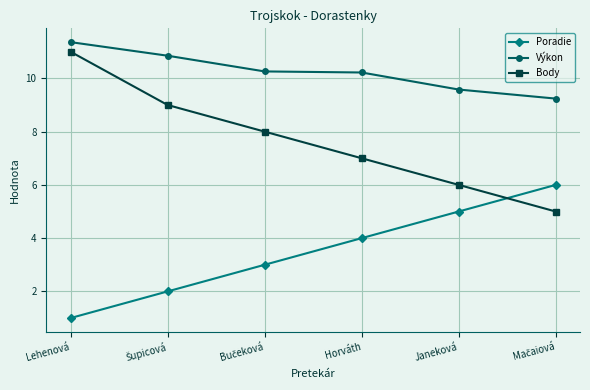

List the series in order of their peak value, highest first.

Výkon, Body, Poradie